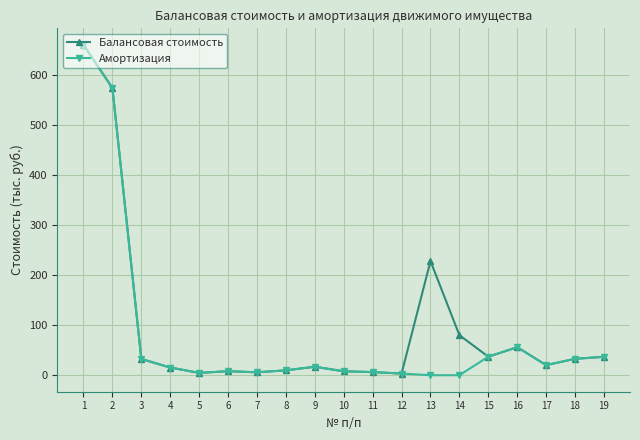

At 13, list the series in order from smallest to largest.

Амортизация, Балансовая стоимость